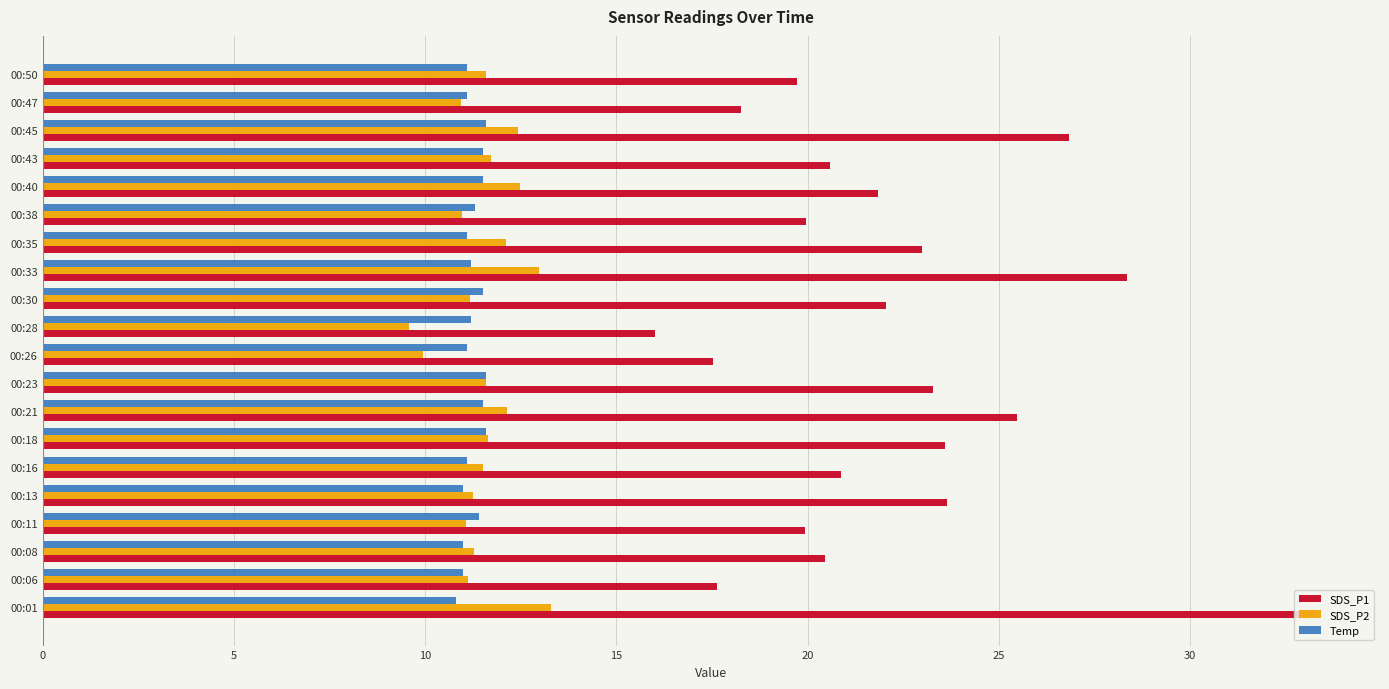

What is the total value across all series at 00:30?

44.7